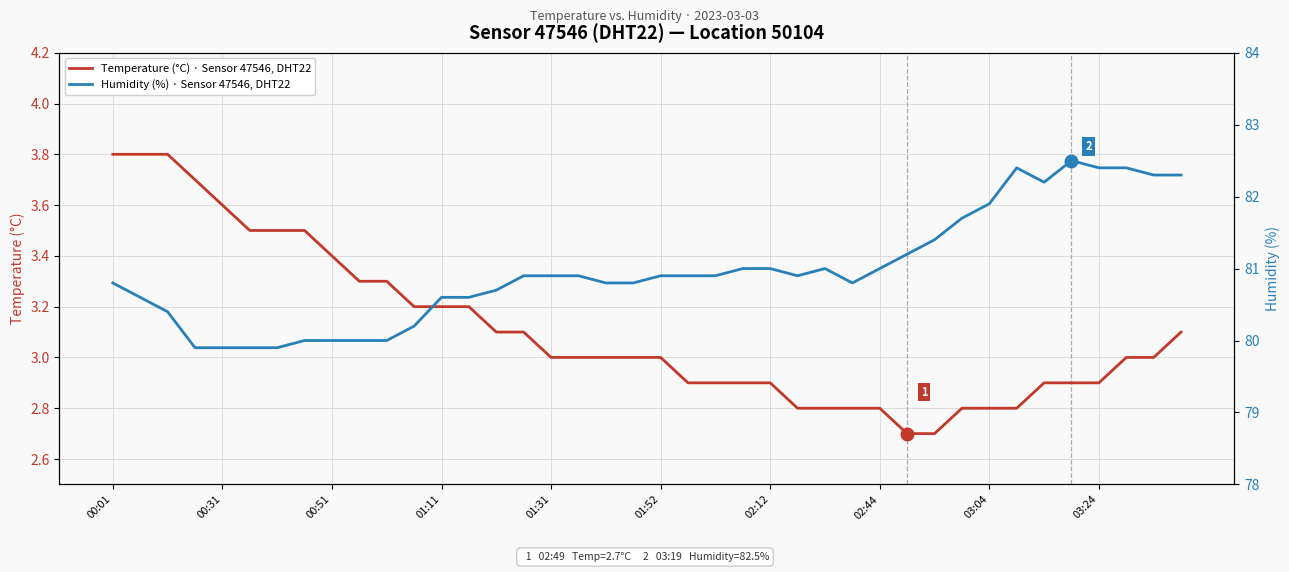

What value does the Temperature (°C) · Sensor 47546, DHT22 series have at 26?

2.8